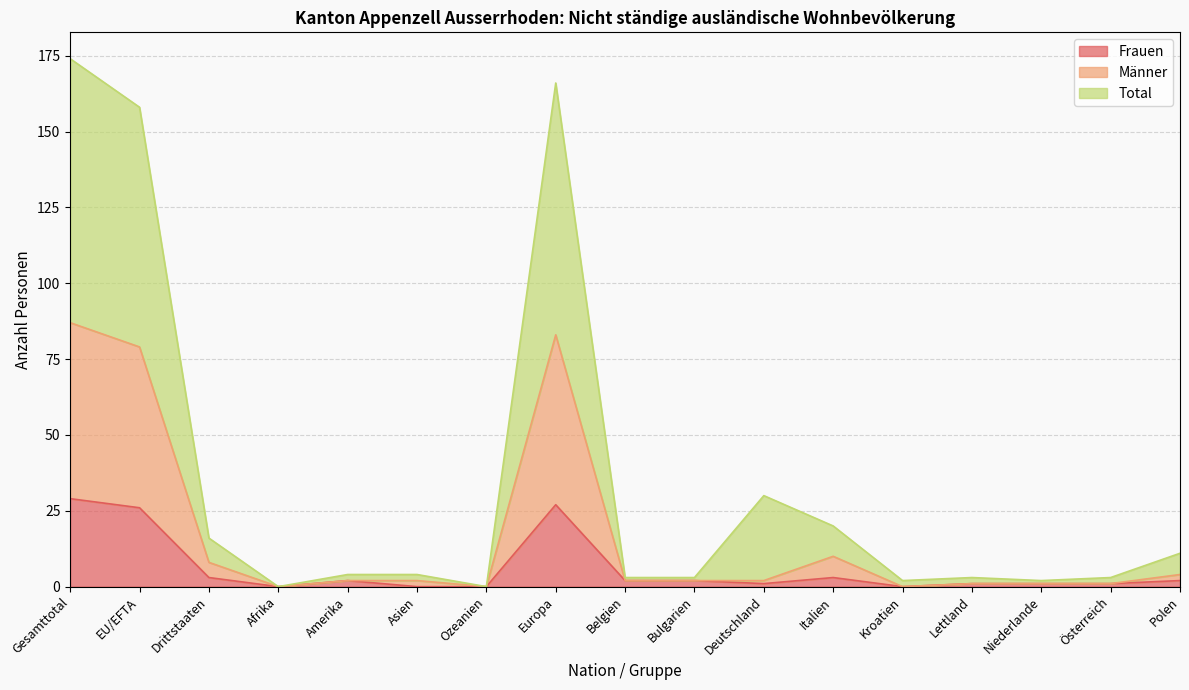

Rank the series at Asien from lowest to highest value.

Frauen, Männer, Total